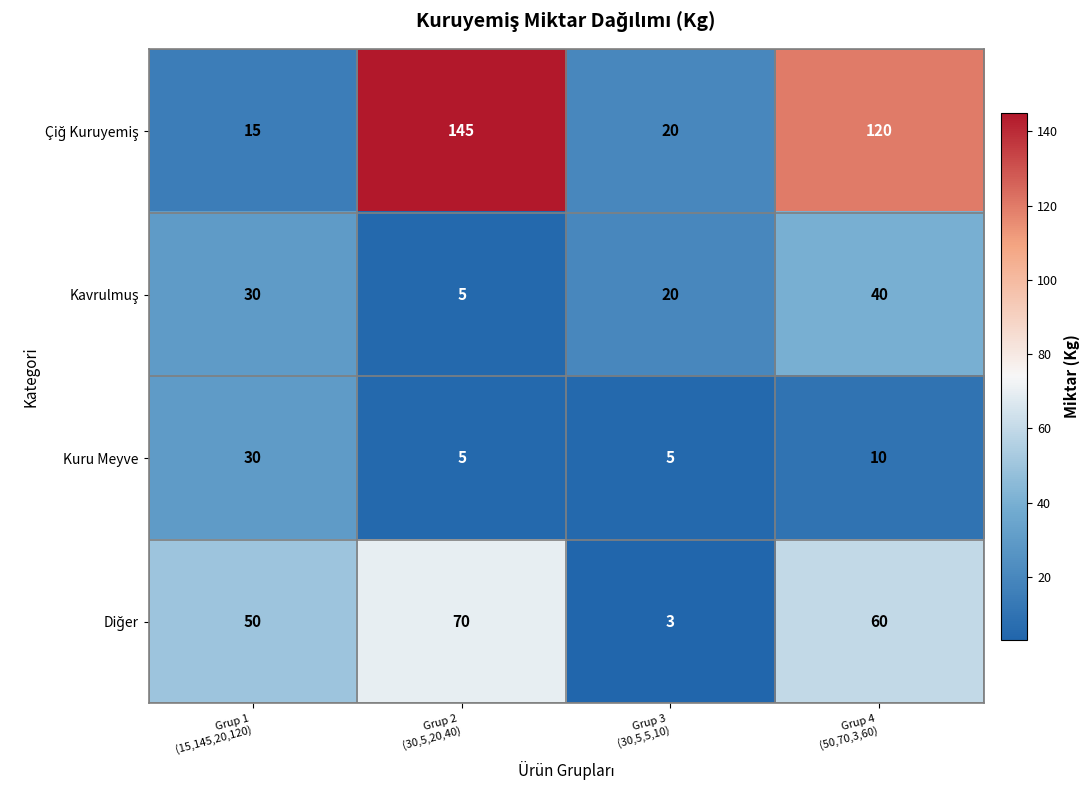

What is the smallest value displayed?

3